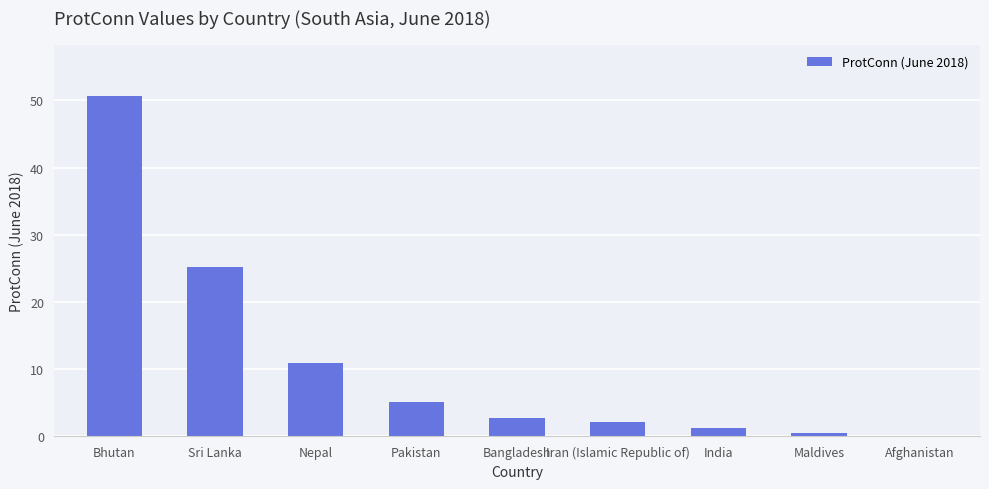

Is it true that the value at Nepal is 10.9?

True